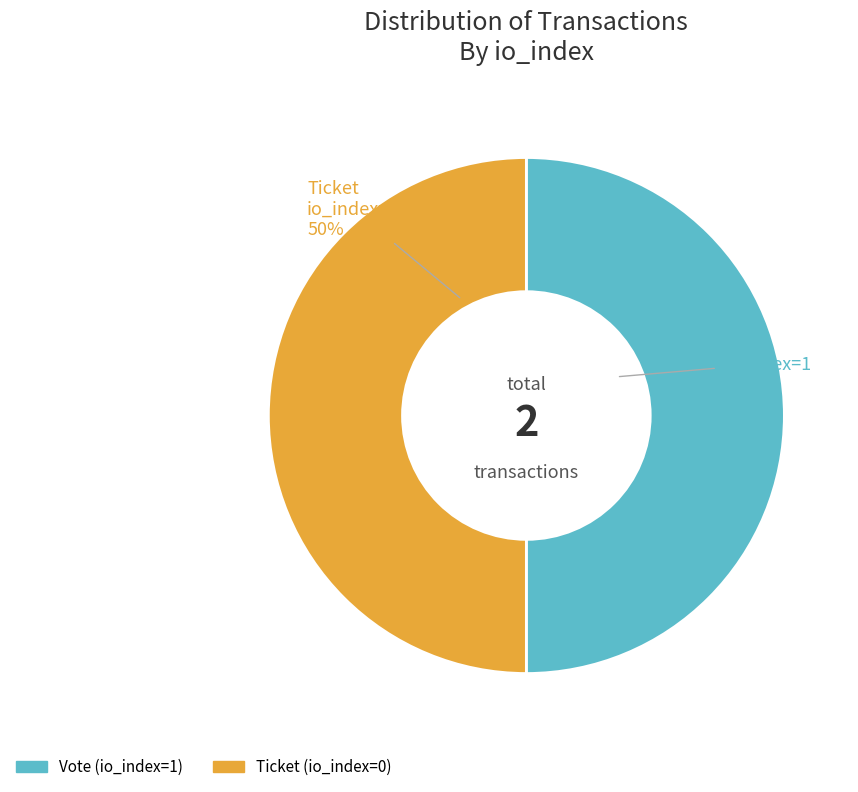

What is the ratio of the value at Vote to the value at Ticket?

1.0